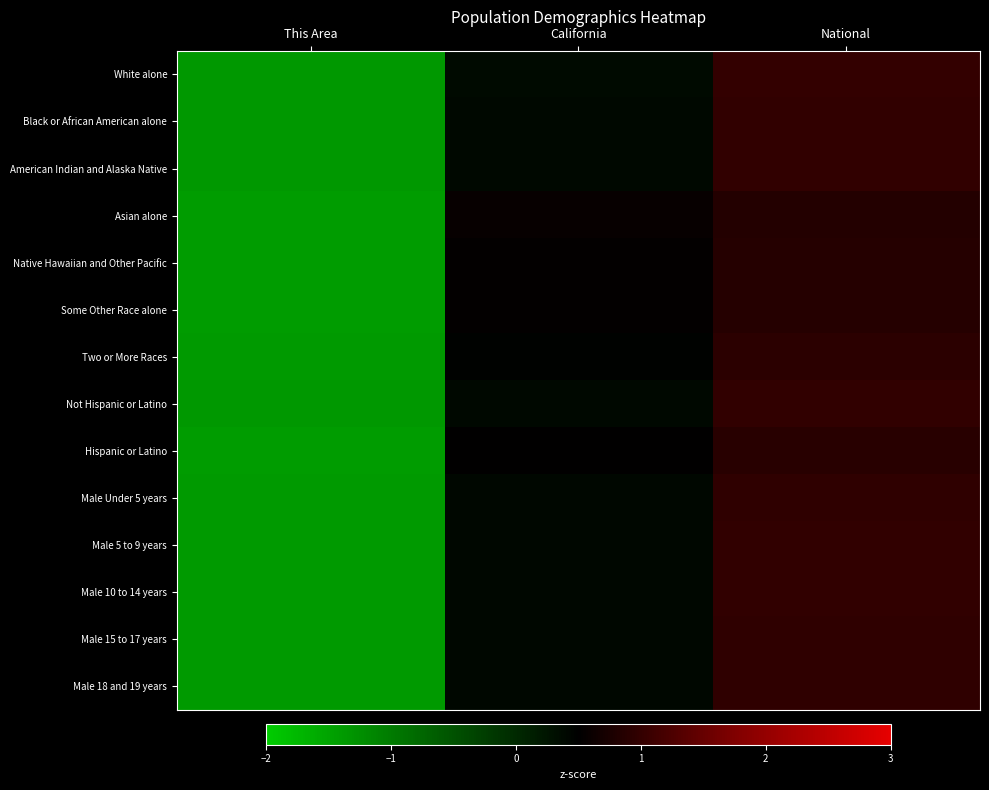

Reading left to right, extract all data points from this chart.

White alone: This Area=-1.4	California=0.4	National=1.0
Black or African American alone: This Area=-1.4	California=0.4	National=1.0
American Indian and Alaska Native: This Area=-1.4	California=0.4	National=1.0
Asian alone: This Area=-1.4	California=0.6	National=0.8
Native Hawaiian and Other Pacific: This Area=-1.4	California=0.5	National=0.9
Some Other Race alone: This Area=-1.4	California=0.5	National=0.9
Two or More Races: This Area=-1.4	California=0.5	National=0.9
Not Hispanic or Latino: This Area=-1.4	California=0.4	National=1.0
Hispanic or Latino: This Area=-1.4	California=0.5	National=0.9
Male Under 5 years: This Area=-1.4	California=0.4	National=1.0
Male 5 to 9 years: This Area=-1.4	California=0.4	National=1.0
Male 10 to 14 years: This Area=-1.4	California=0.4	National=1.0
Male 15 to 17 years: This Area=-1.4	California=0.4	National=1.0
Male 18 and 19 years: This Area=-1.4	California=0.4	National=1.0